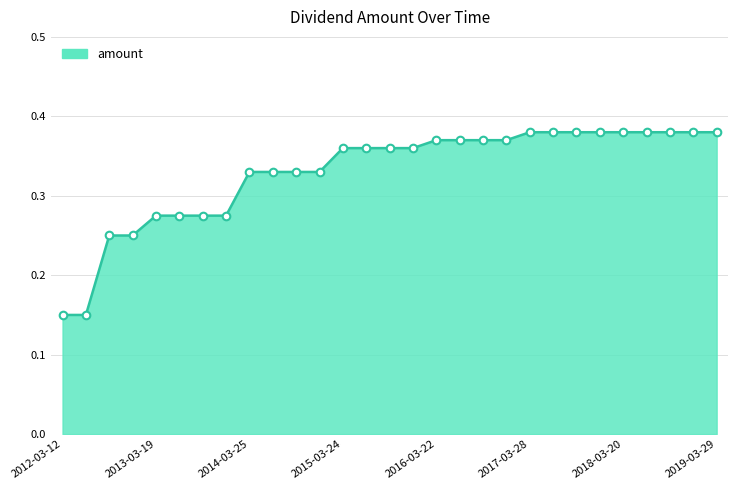

Is this an area chart (filled region under the line)?

Yes